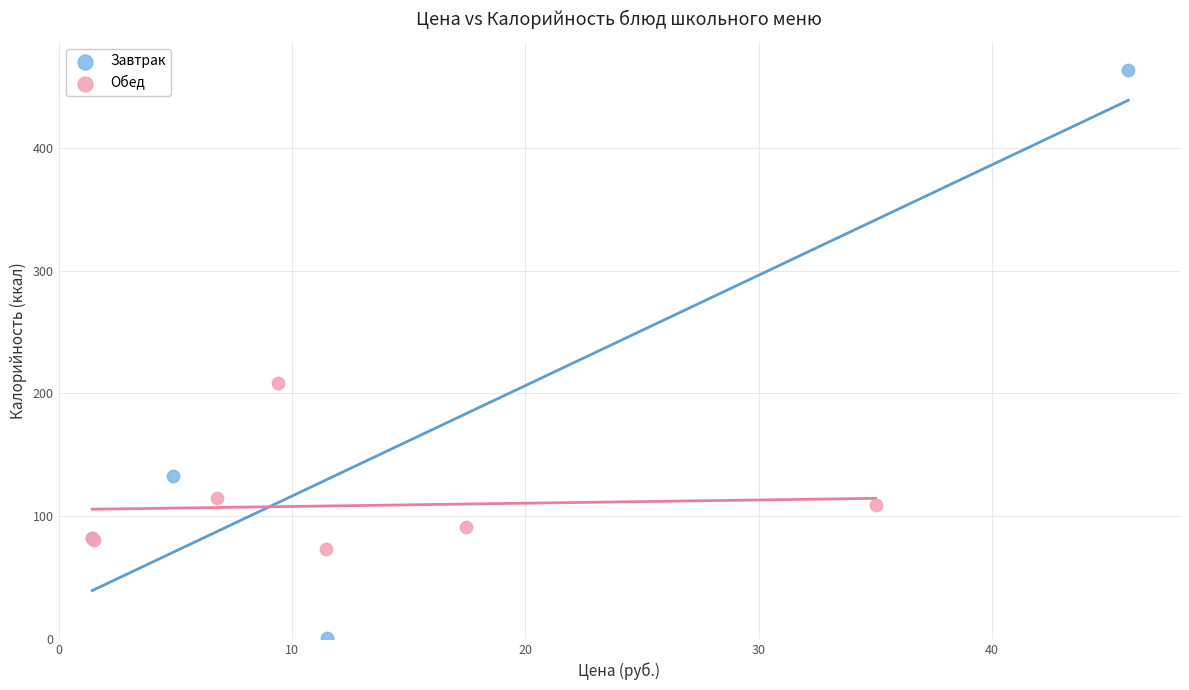

Which series contains the highest Y value?

Завтрак